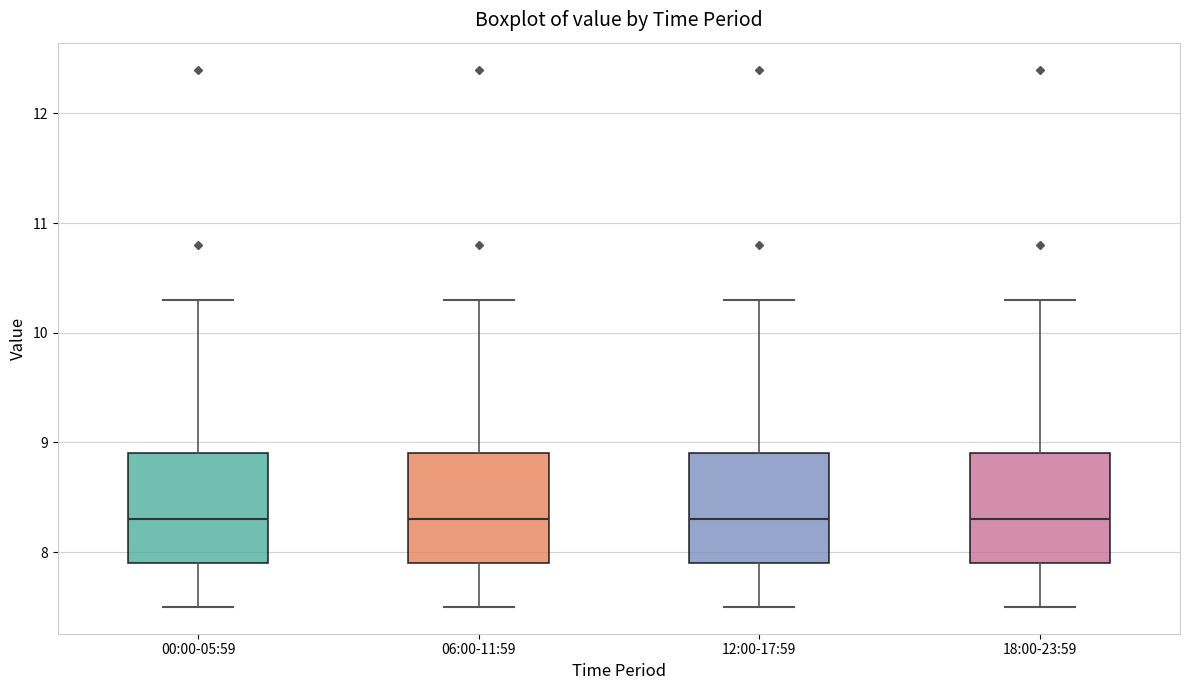

Reading left to right, transcribe this box plot: for each box, give where its median line is, the range the box spans, and where its two whiskers end, as read against the y-axis. The values are not printed on the chart, so give them approximately, as read against the axis.

00:00-05:59: median 8.3, box 7.9 to 8.9, whiskers 7.5 to 10.3
06:00-11:59: median 8.3, box 7.9 to 8.9, whiskers 7.5 to 10.3
12:00-17:59: median 8.3, box 7.9 to 8.9, whiskers 7.5 to 10.3
18:00-23:59: median 8.3, box 7.9 to 8.9, whiskers 7.5 to 10.3